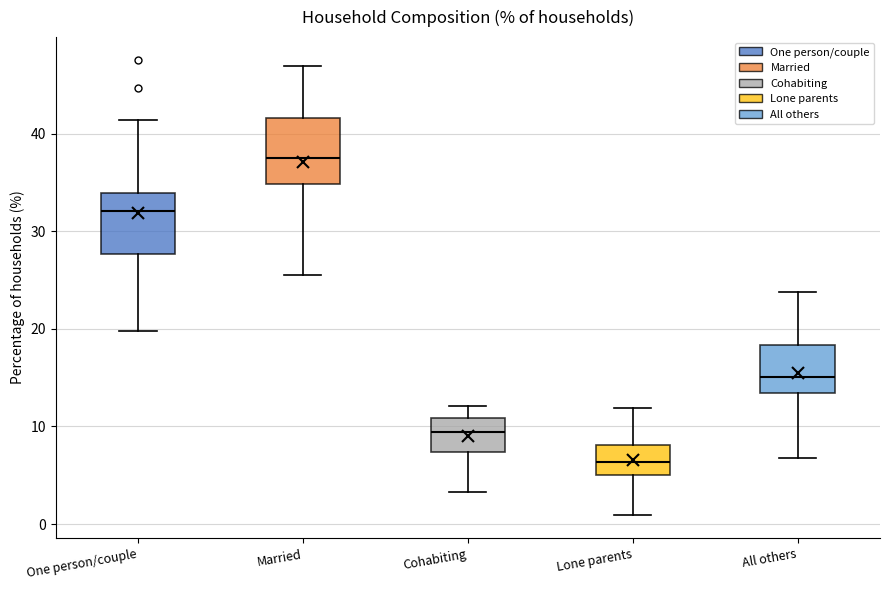

Reading left to right, read every box against the y-axis: the position of its median line, the range the box covers, and the ends of its whiskers. The values are not printed on the chart, so give them approximately, as read against the axis.

One person/couple: median 32, box 28 to 34, whiskers 20 to 41
Married: median 37, box 35 to 42, whiskers 26 to 47
Cohabiting: median 9, box 7 to 11, whiskers 3 to 12
Lone parents: median 6, box 5 to 8, whiskers 1 to 12
All others: median 15, box 13 to 18, whiskers 7 to 24